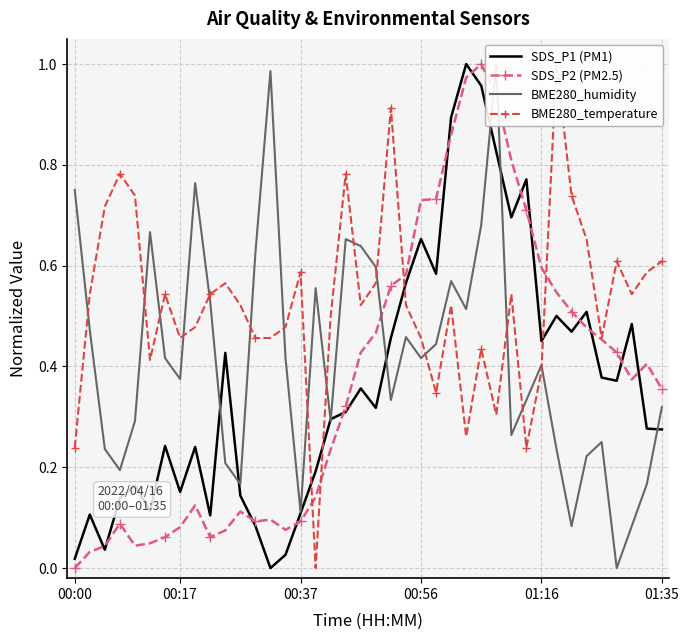

How many data points in SDS_P2 (PM2.5) are above 0?

39